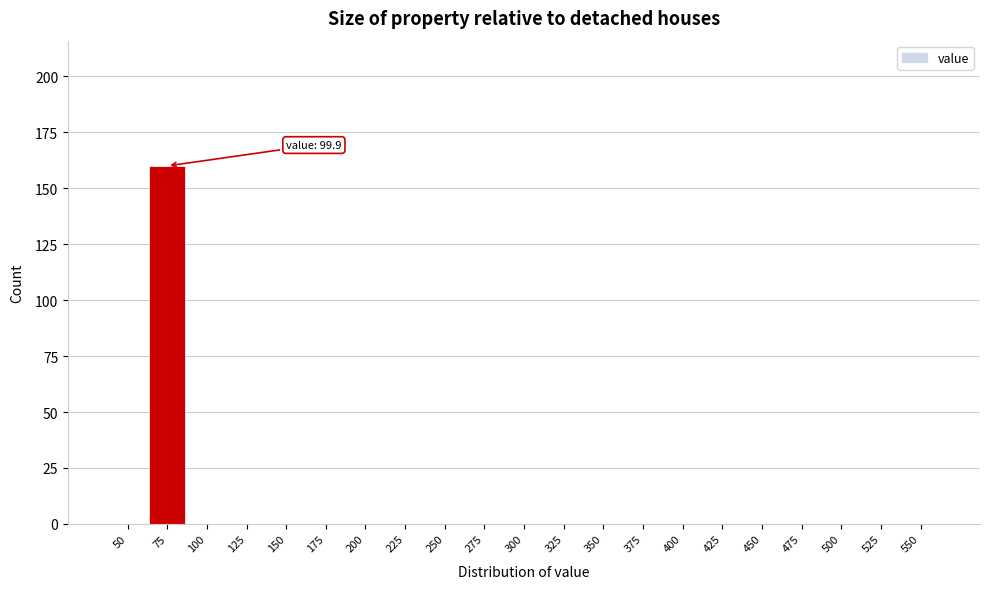

Reading left to right, what are all the values shown in this chart?

50=0	75=160	100=0	125=0	150=0	175=0	200=0	225=0	250=0	275=0	300=0	325=0	350=0	375=0	400=0	425=0	450=0	475=0	500=0	525=0	550=0